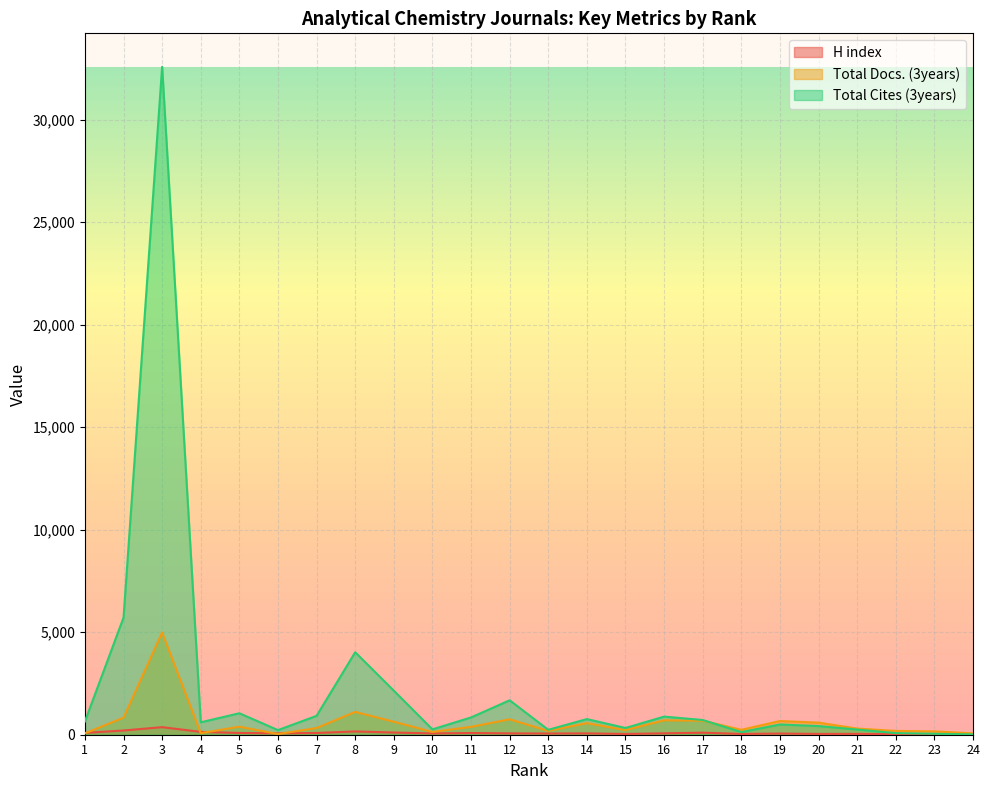

What is the smallest value displayed?

14